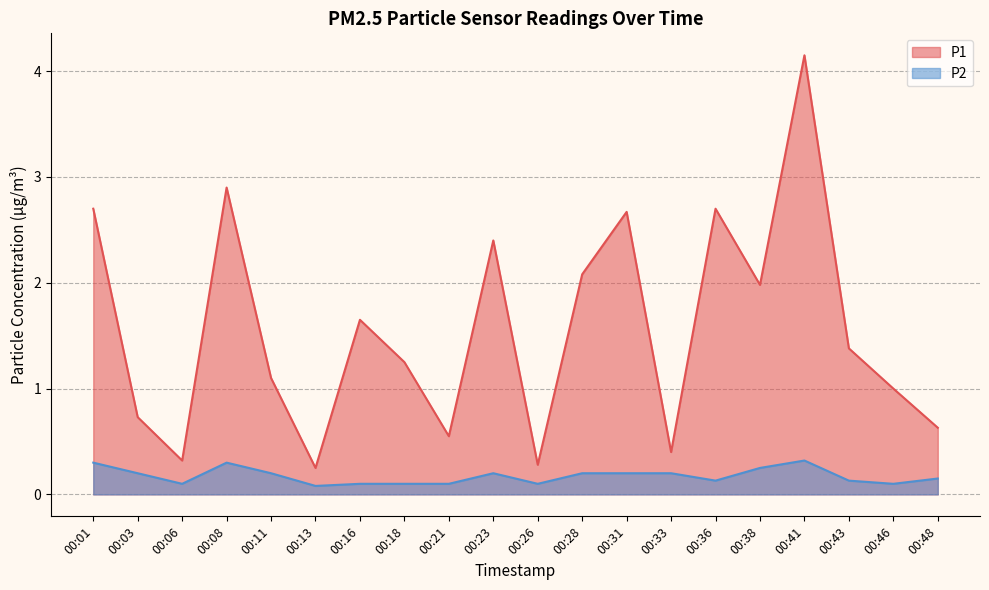

How many data points in P1 are above 1?

12